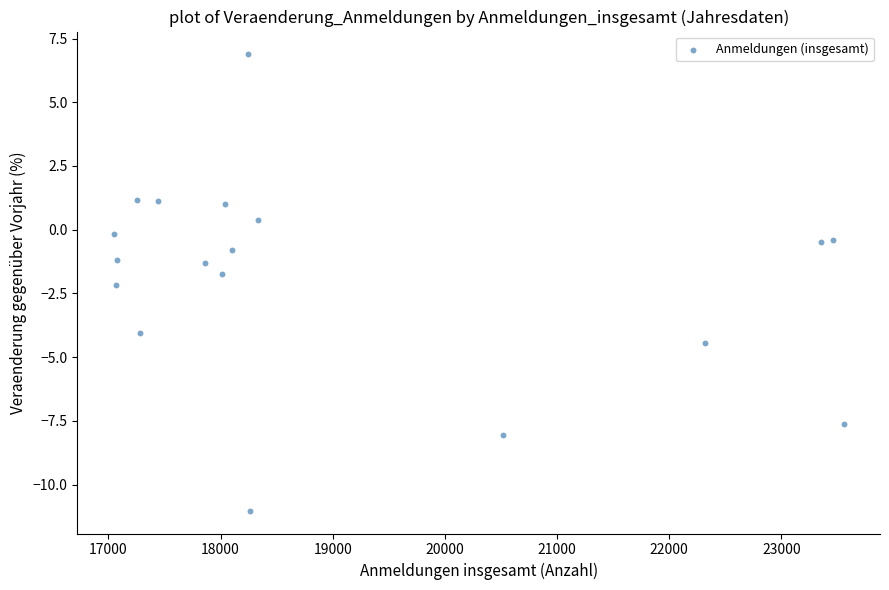

What is the range of Y values (max minus min)?

17.9